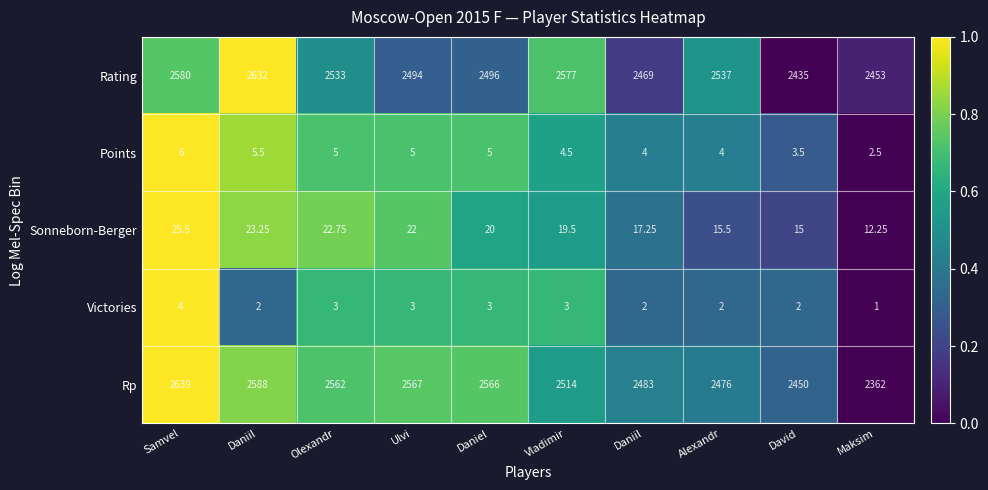

How many distinct data groups are displayed?

5